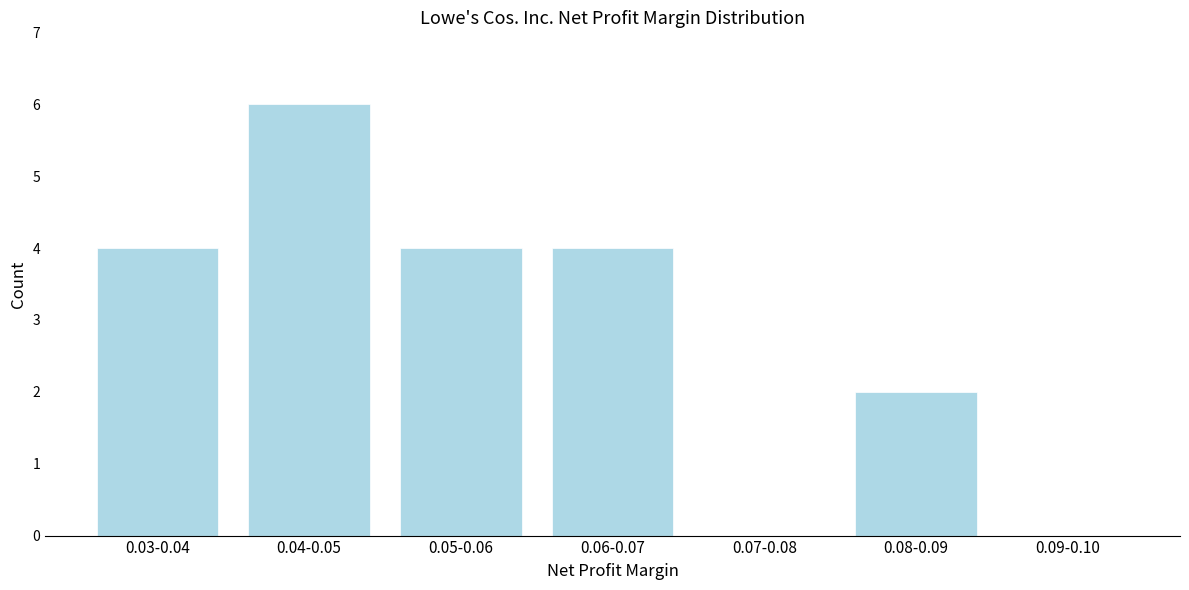

Reading right to left, what are all the values shown in this chart?

0.09-0.10=0	0.08-0.09=2	0.07-0.08=0	0.06-0.07=4	0.05-0.06=4	0.04-0.05=6	0.03-0.04=4